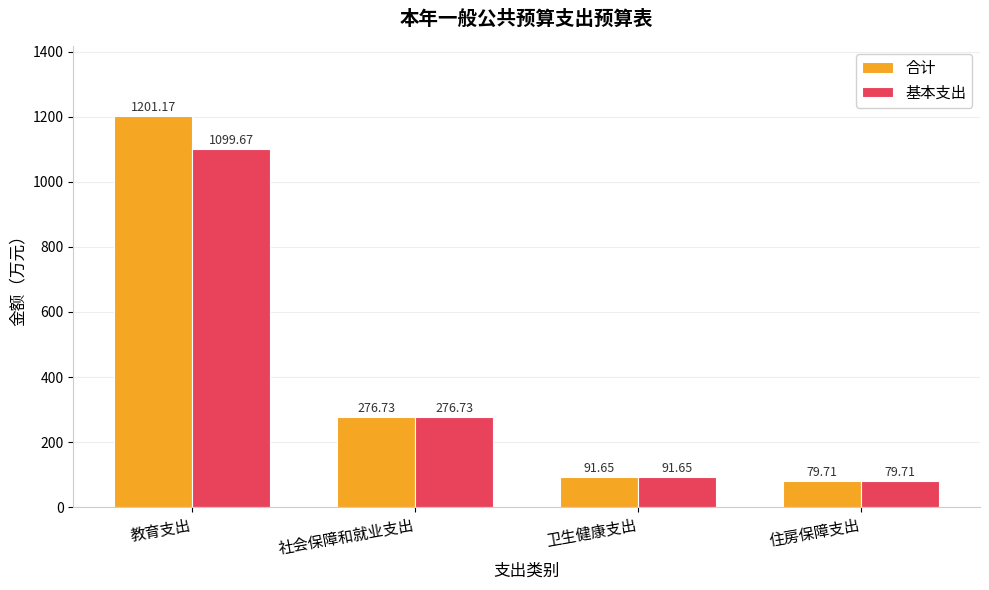

Does the chart contain stacked bars?

No